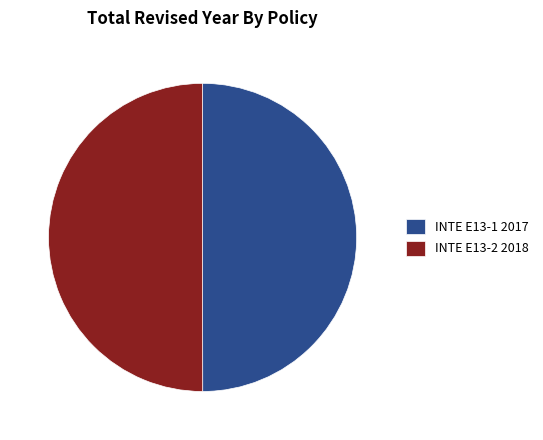

Count the number of slices in the pie.

2